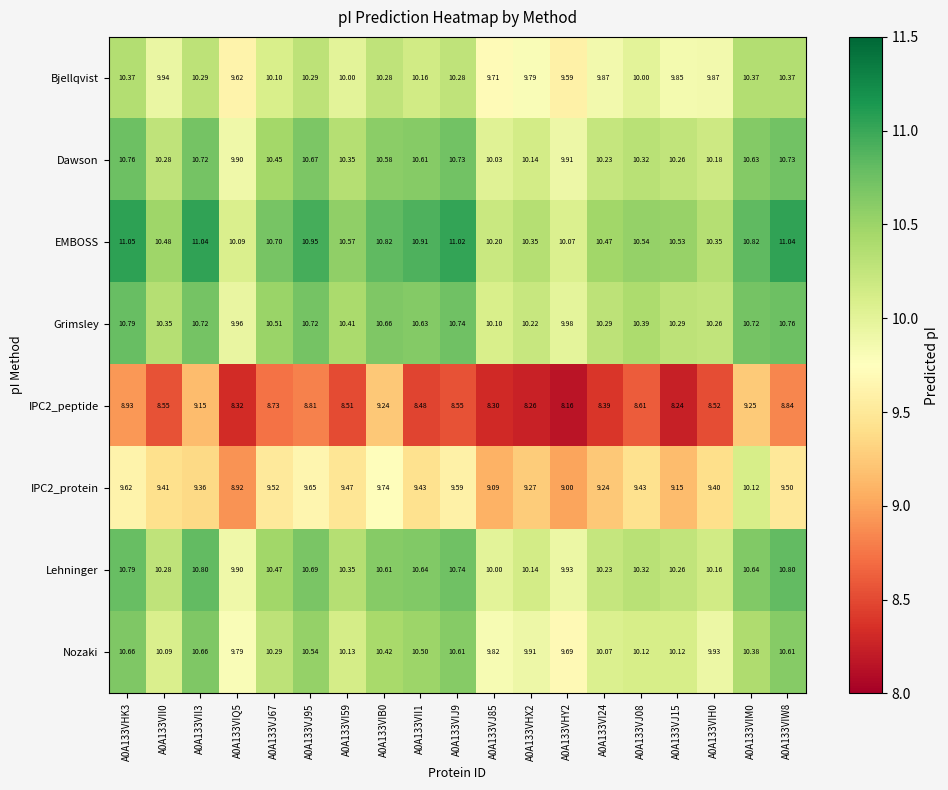

Which series has the widest spread of values?

IPC2_protein